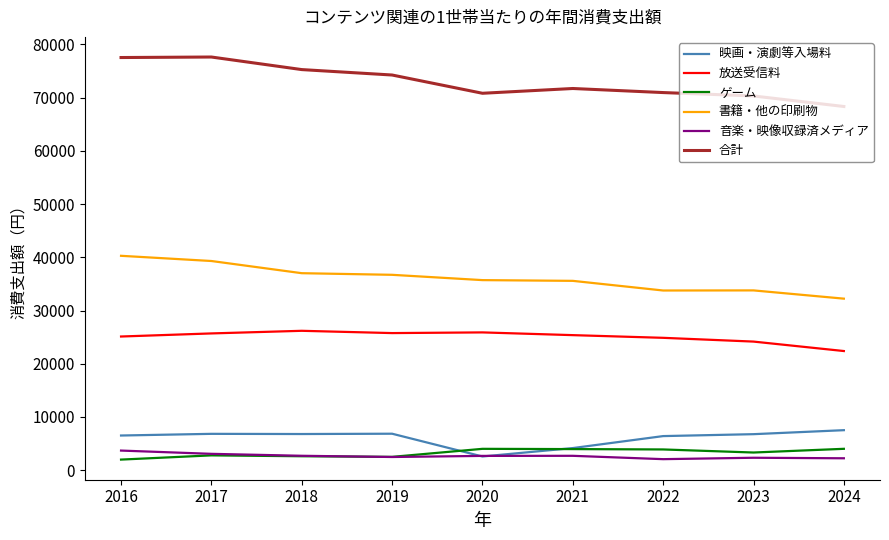

True or false: 書籍・他の印刷物 and ゲーム cross at least once.

False